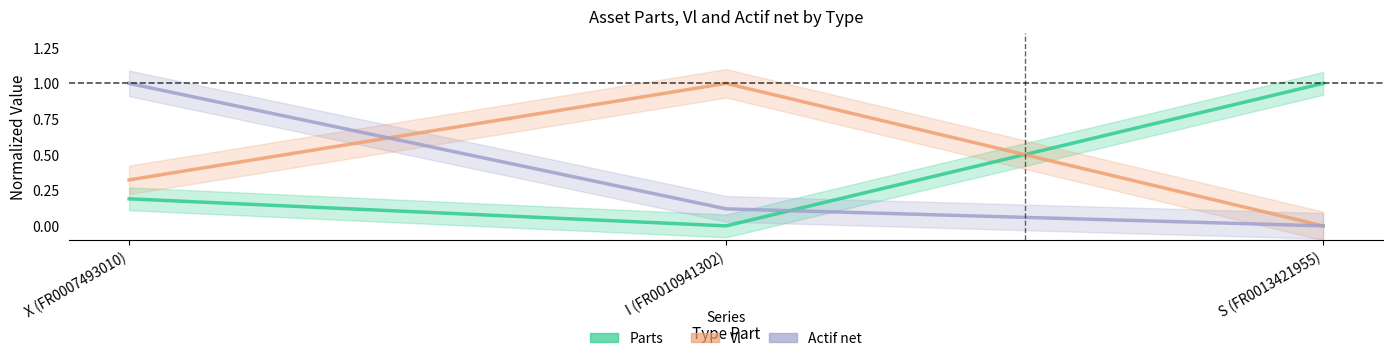

True or false: Vl has a value of 0.4 at X (FR0007493010).

False